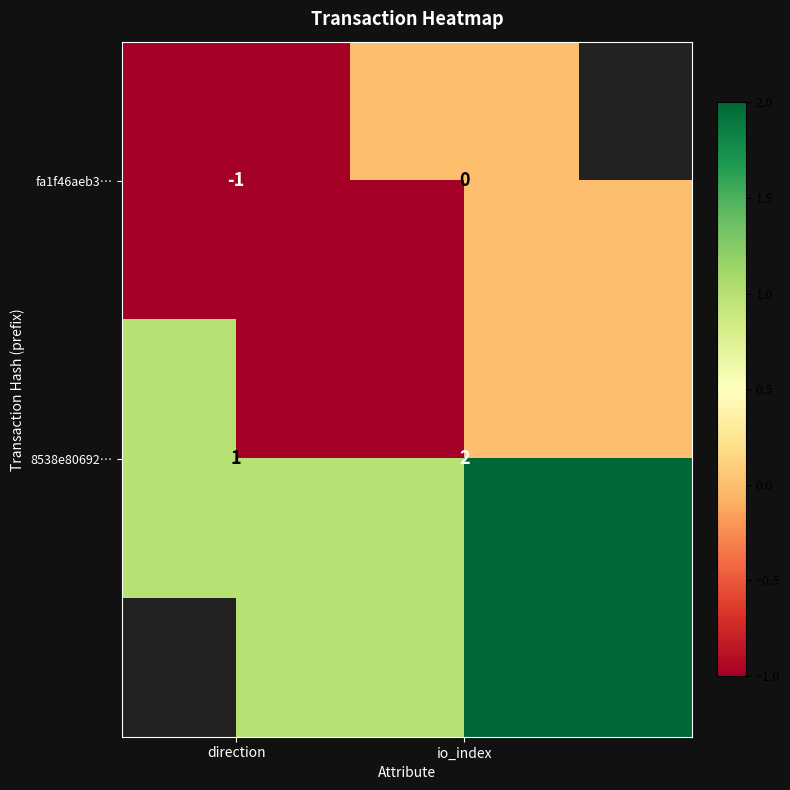

What is the maximum value shown in the chart?

2